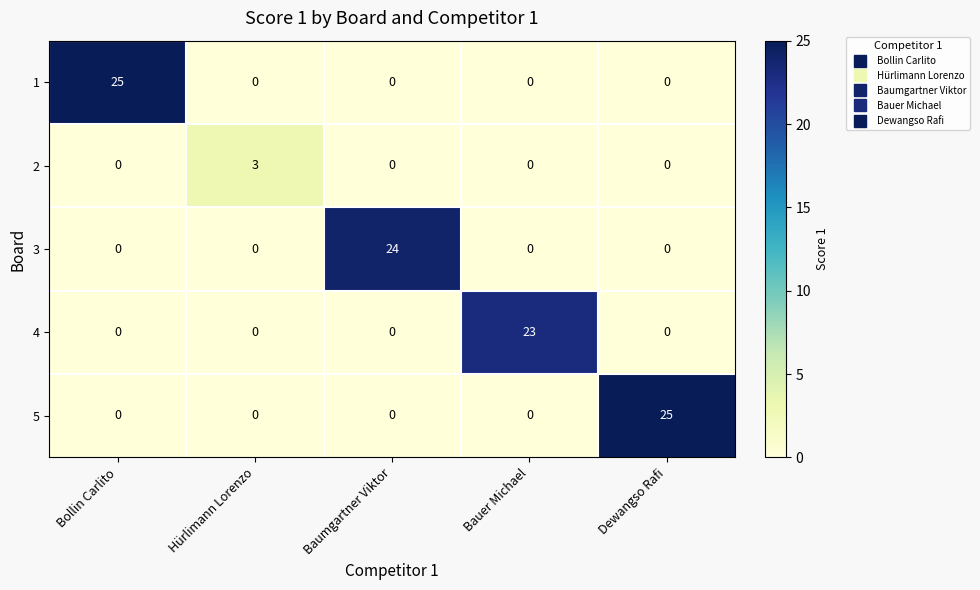

What is the difference between the highest and lowest values at Dewangso Rafi?

25